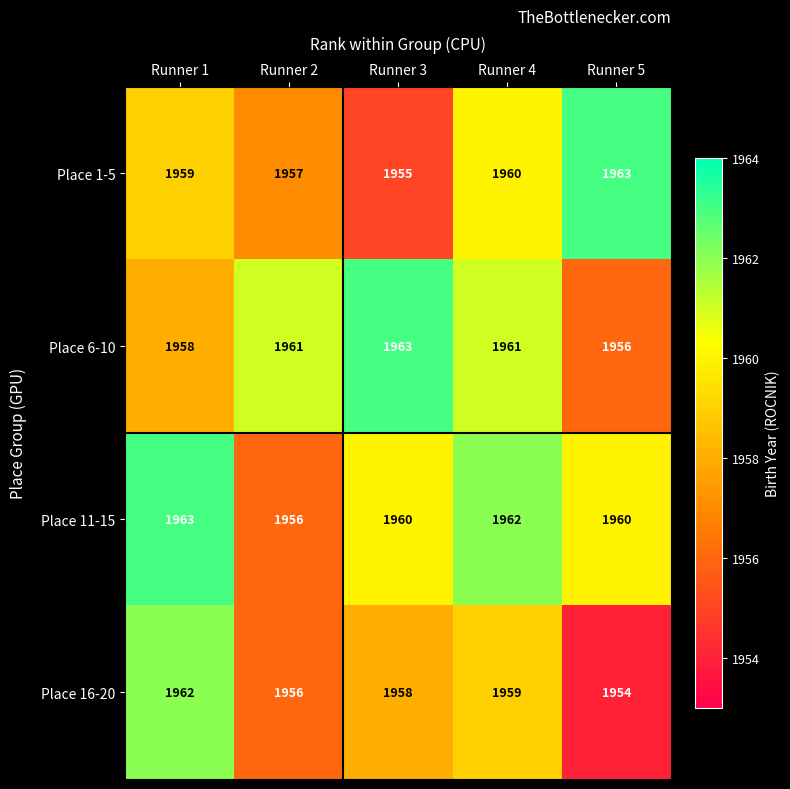

At which label does Place 11-15 reach its minimum?

Runner 2